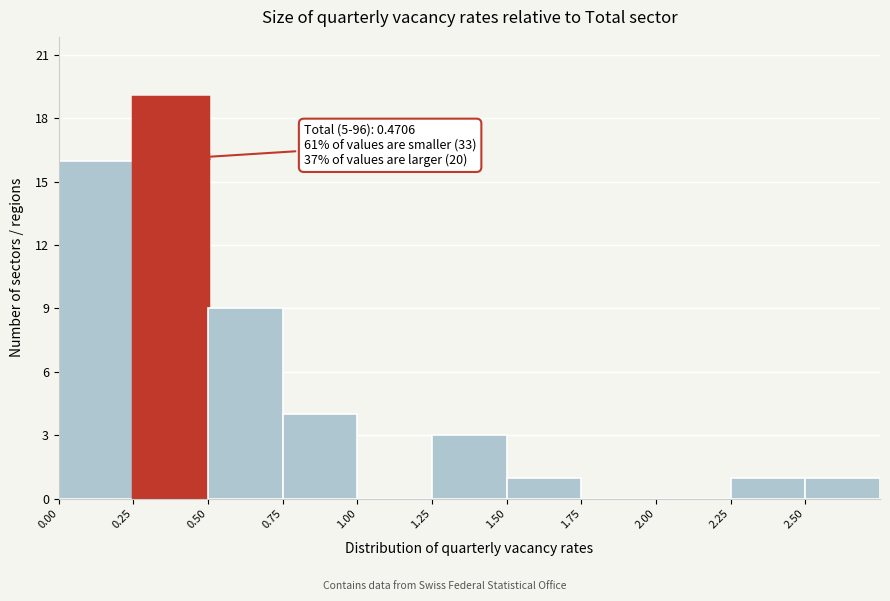

Which range on the x-axis has the tallest bar?

0.25 to 0.50